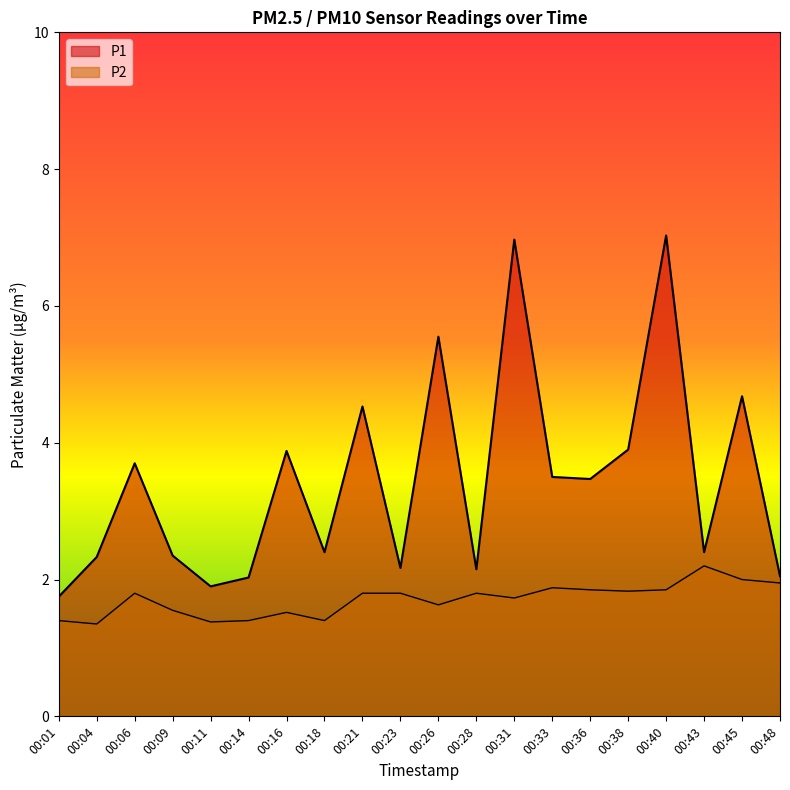

What is the value of the P1 point at the 6th from the left?

2.0